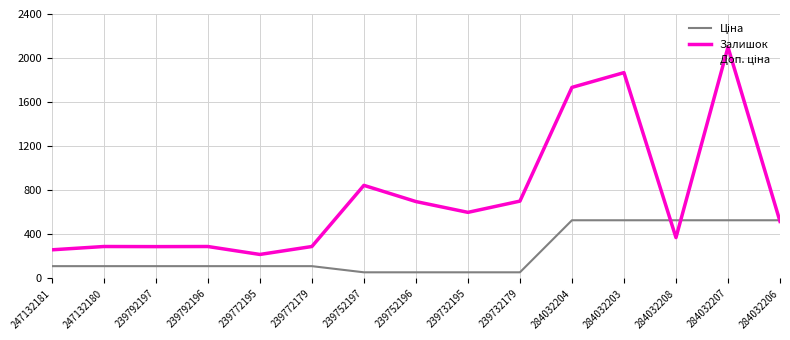

How many lines are shown in the chart?

3